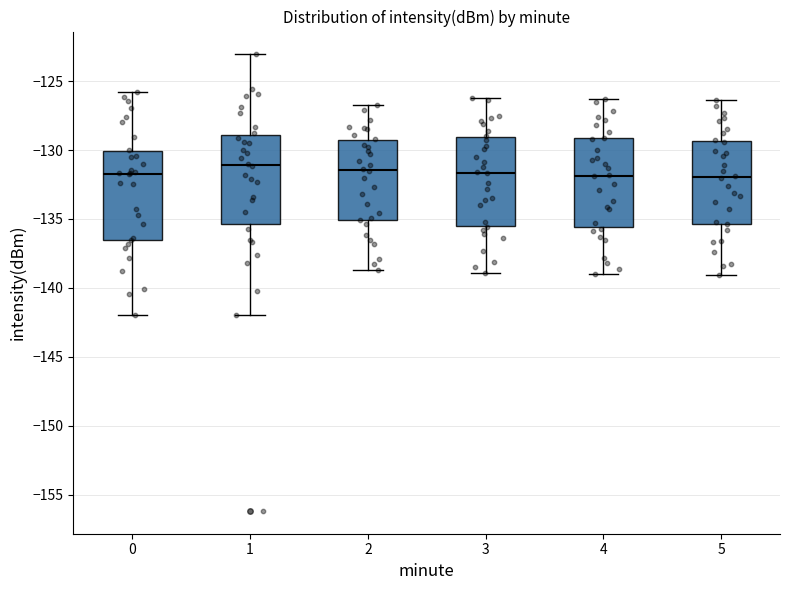

Reading left to right, transcribe this box plot: for each box, give where its median line is, the range the box spans, and where its two whiskers end, as read against the y-axis. The values are not printed on the chart, so give them approximately, as read against the axis.

0: median -131.5, box -136.5 to -130.0, whiskers -142.0 to -126.0
1: median -131.0, box -135.5 to -129.0, whiskers -142.0 to -123.0
2: median -131.5, box -135.0 to -129.5, whiskers -138.5 to -126.5
3: median -131.5, box -135.5 to -129.0, whiskers -139.0 to -126.0
4: median -132.0, box -135.5 to -129.0, whiskers -139.0 to -126.5
5: median -132.0, box -135.5 to -129.5, whiskers -139.0 to -126.5